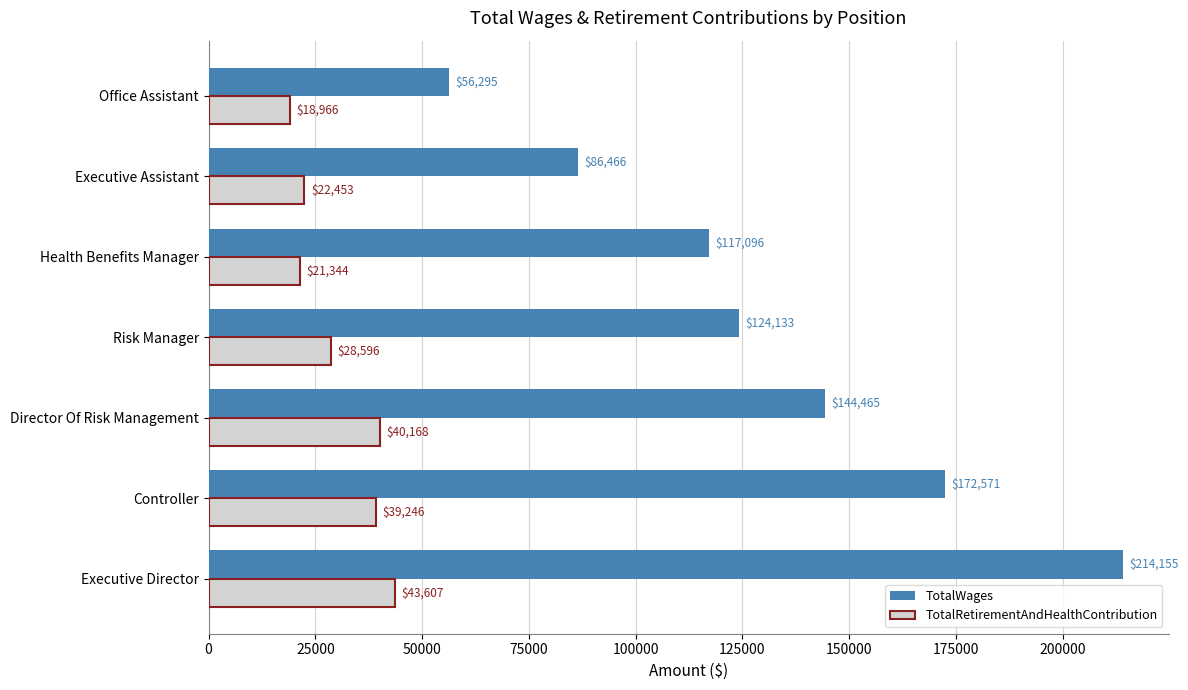

Between Controller and Director Of Risk Management, which series saw the biggest shift?

TotalWages